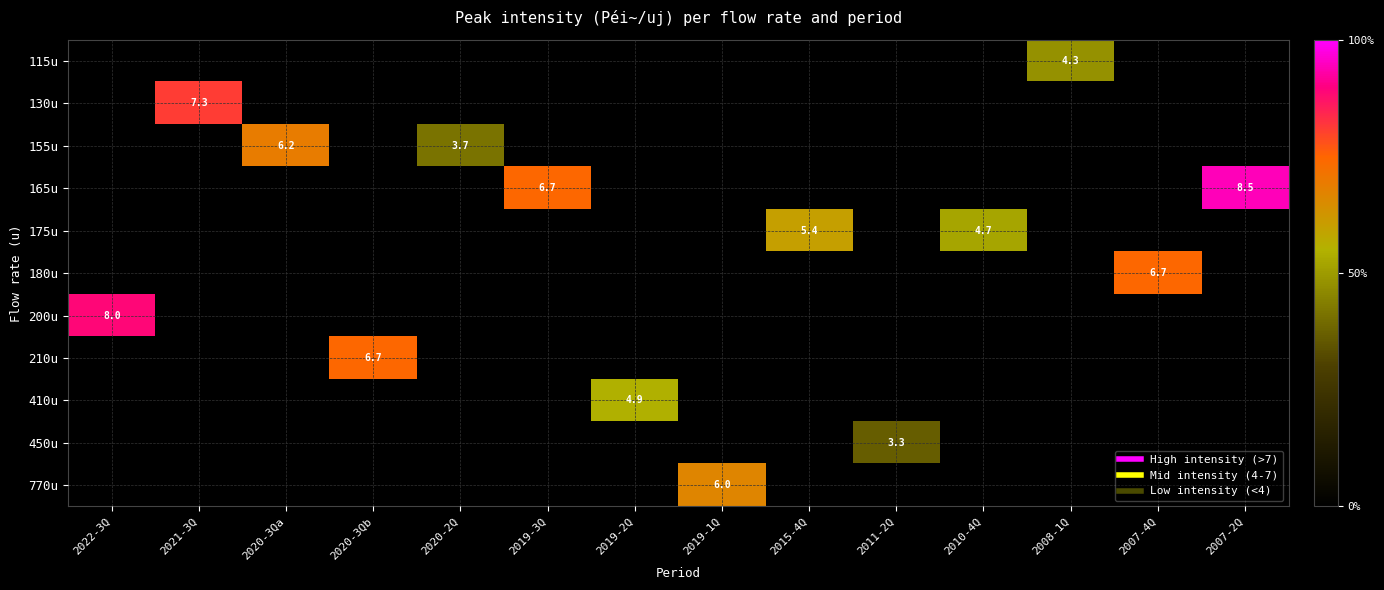

At which category does the chart reach its peak across all series?

2007-2Q